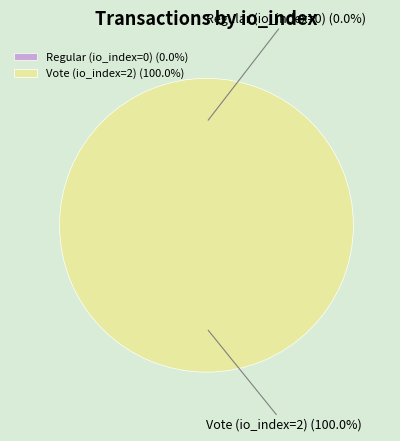

Which slice is the largest?

Vote (io_index=2)